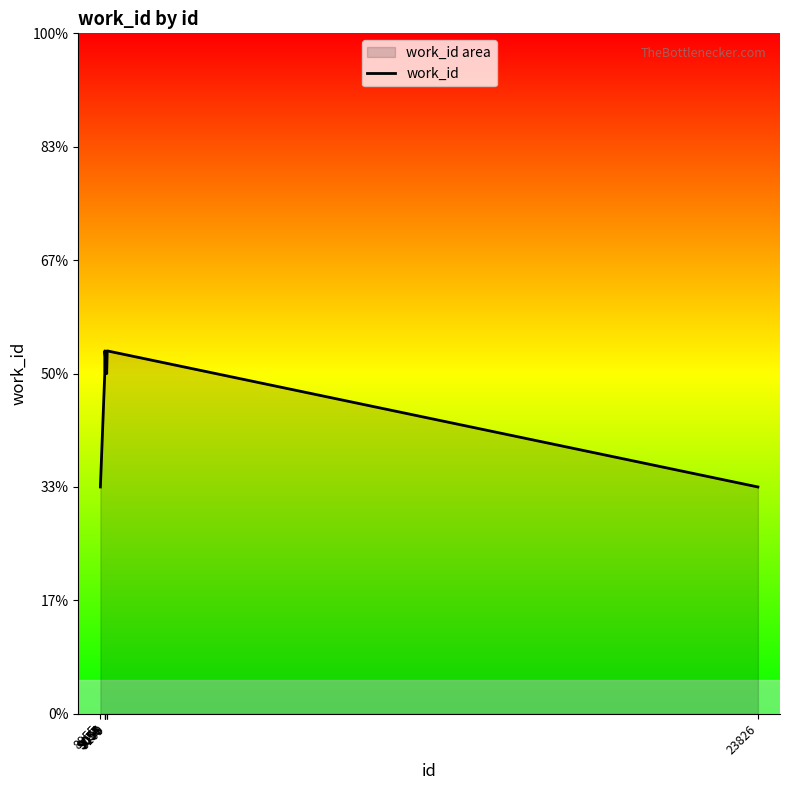

Which category has the lowest value across all series?

8955